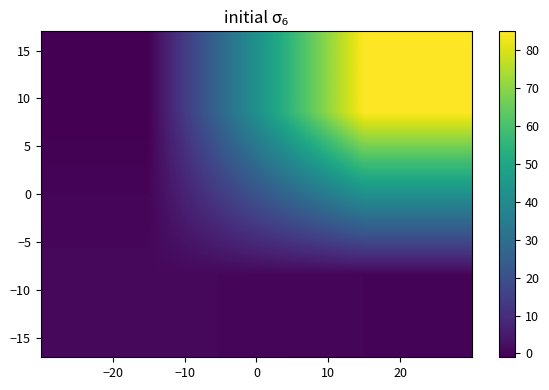

Count the number of data series in this chart.

2